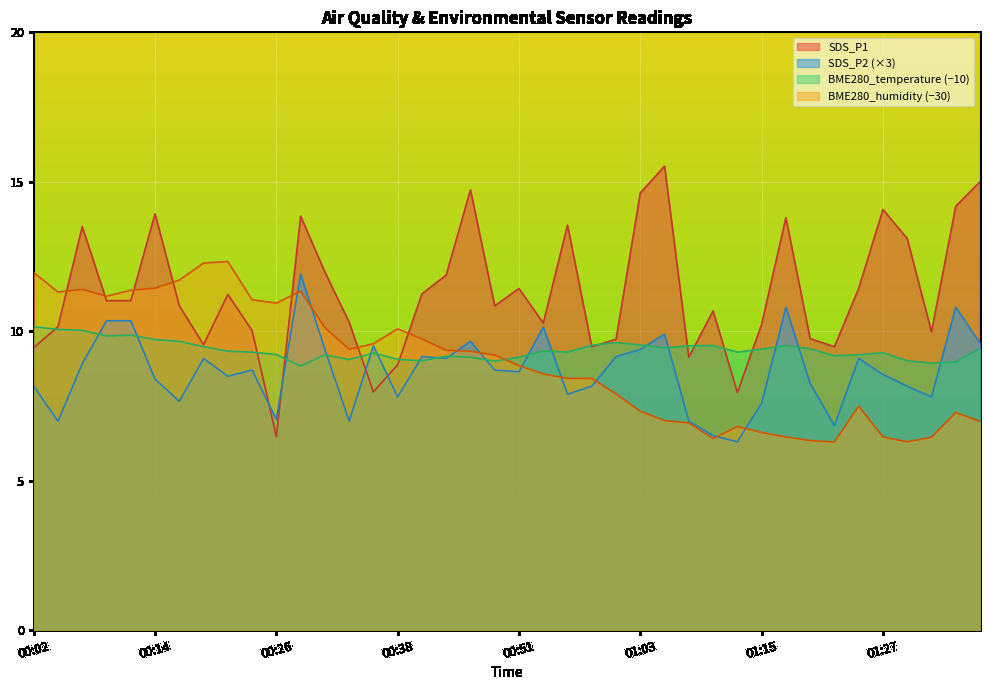

At how many categories does at least one series exceed 11?

25